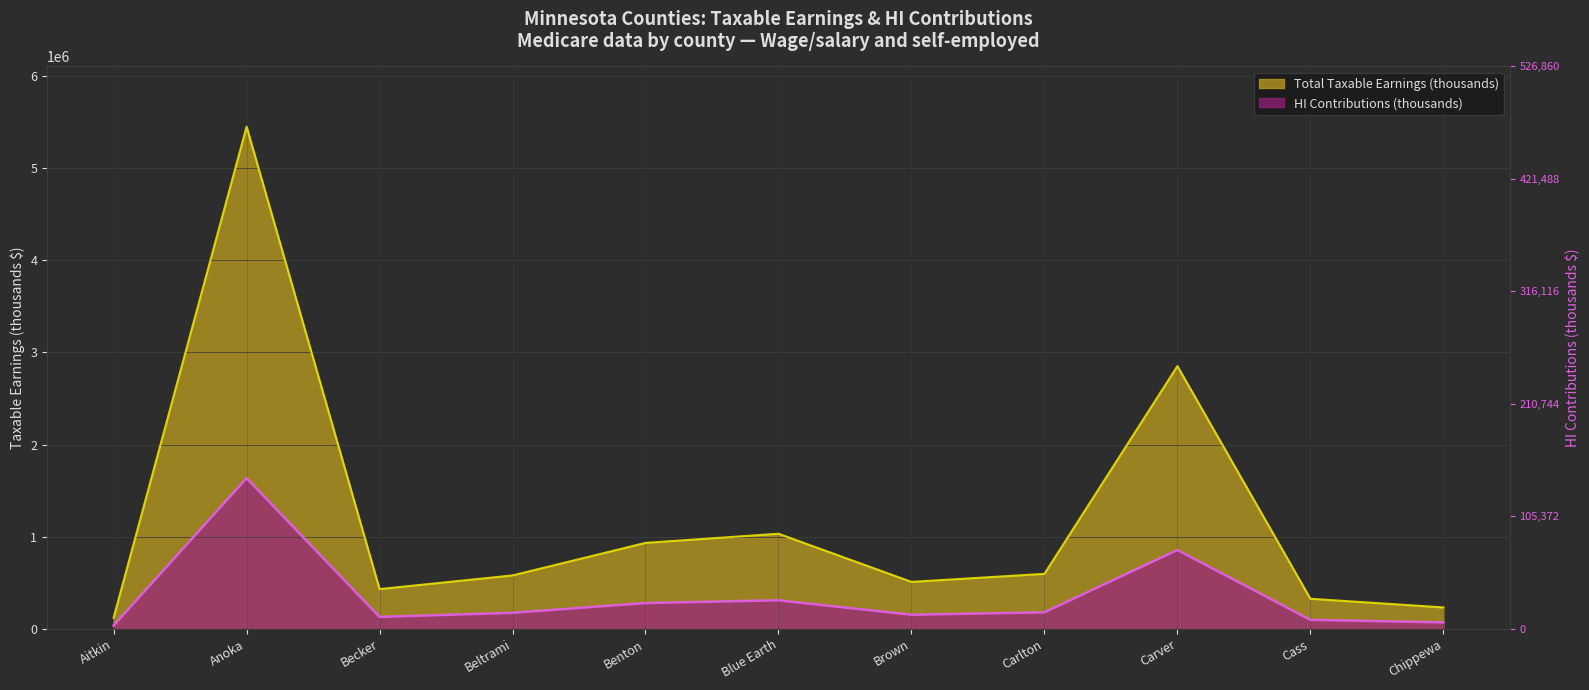

The value of Total Taxable Earnings (thousands) at Cass is 495824.4. True or false?

False